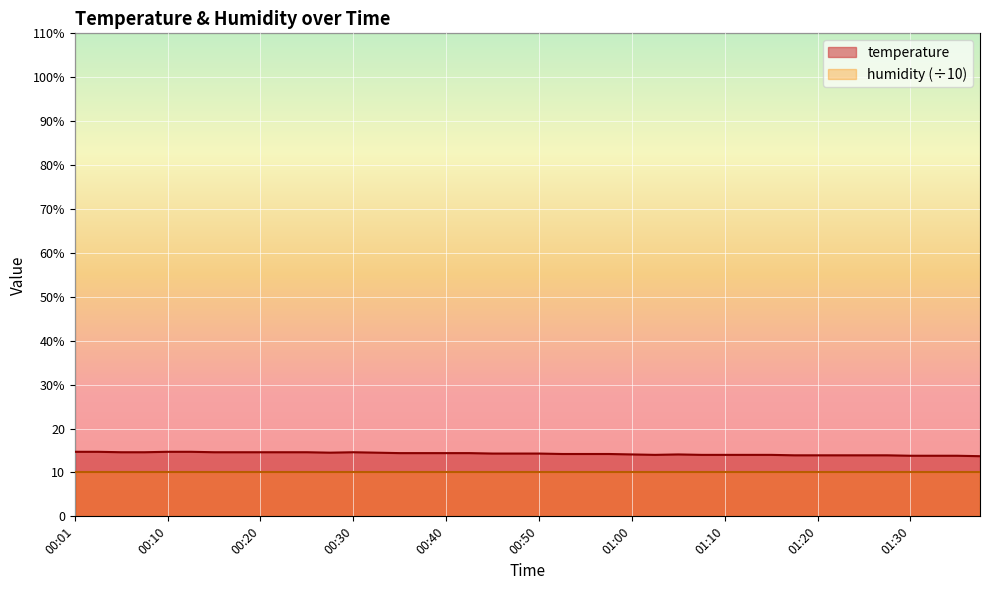

True or false: there are more than 1 points higher than both neighbors.

True